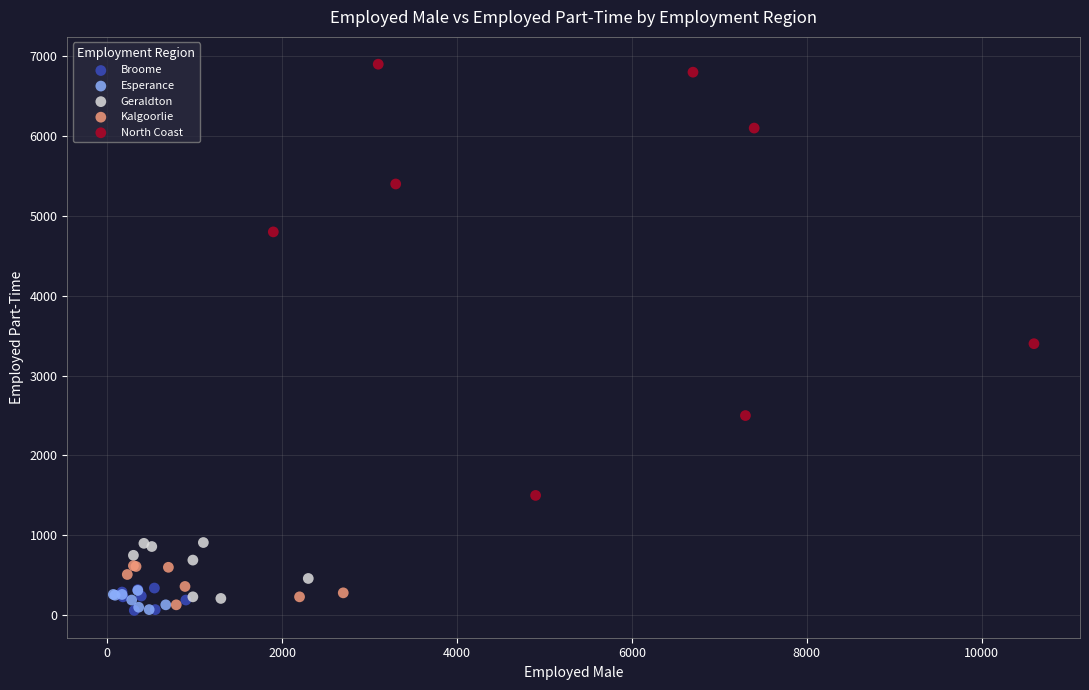

Which series has the largest Y range (max minus min)?

North Coast